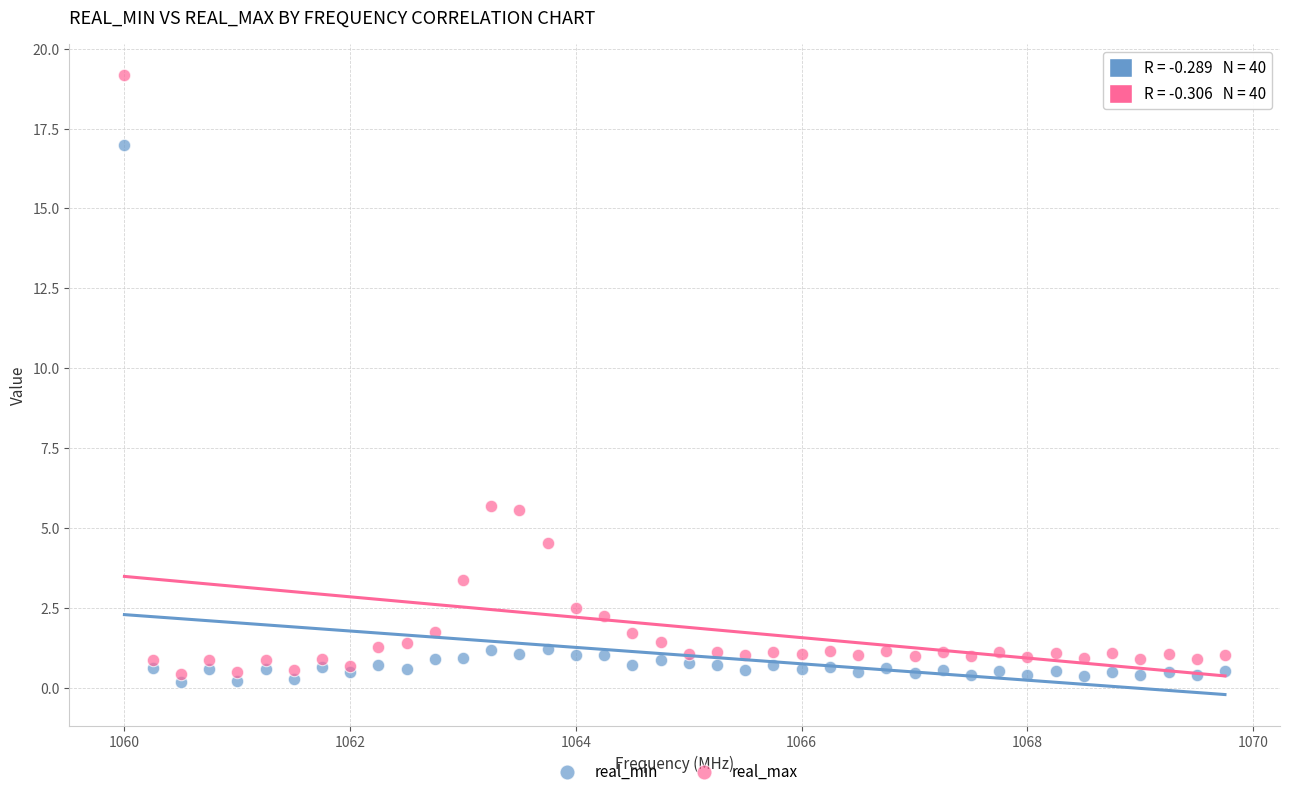

What are all the series names shown in the legend?

real_min, real_max